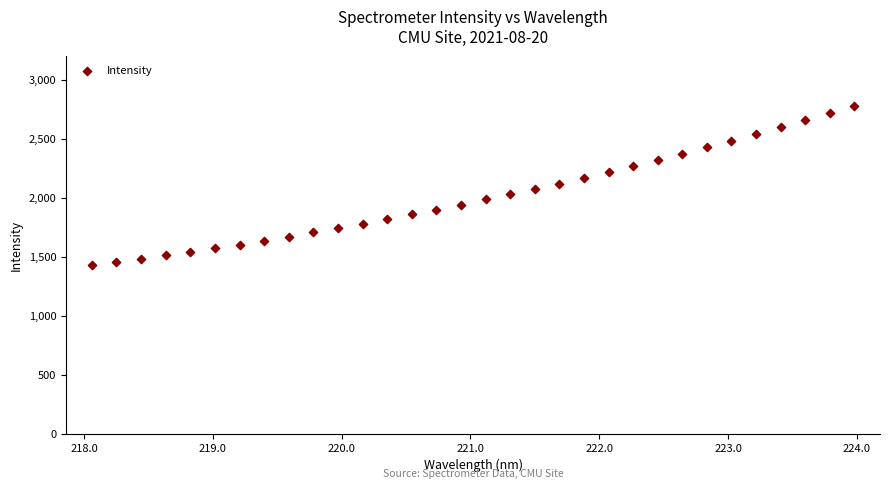

What is the range of Y values (max minus min)?

1354.9